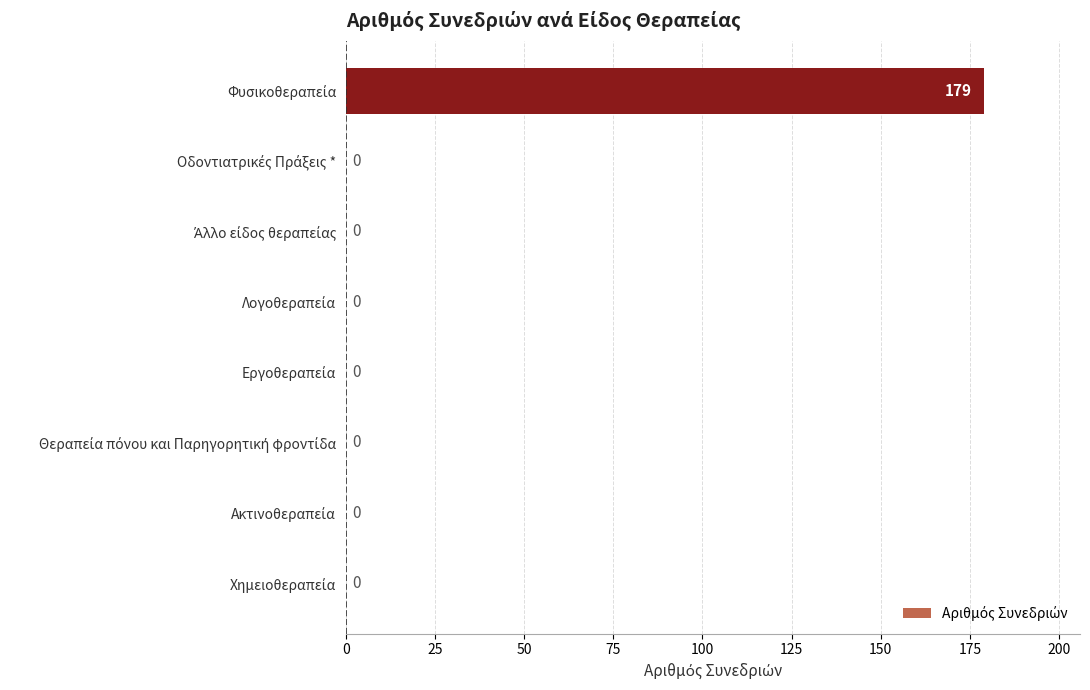

What is the sum of all values?

179